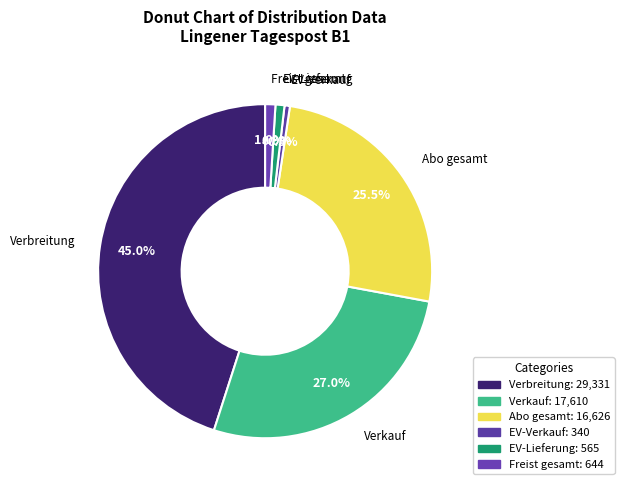

To the nearest percent, what is the difference between the Verkauf and EV-Lieferung slice percentages?

26%